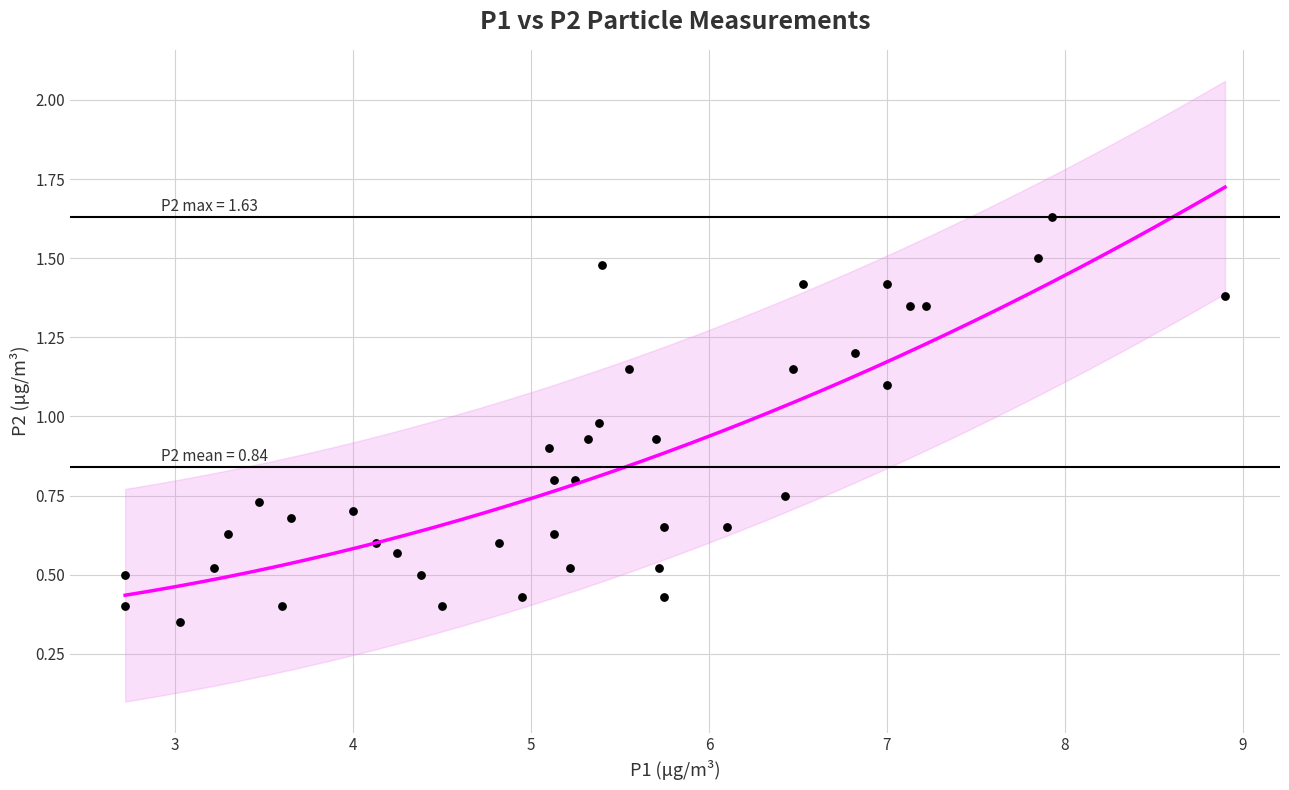

What is the range of Y values (max minus min)?

1.3